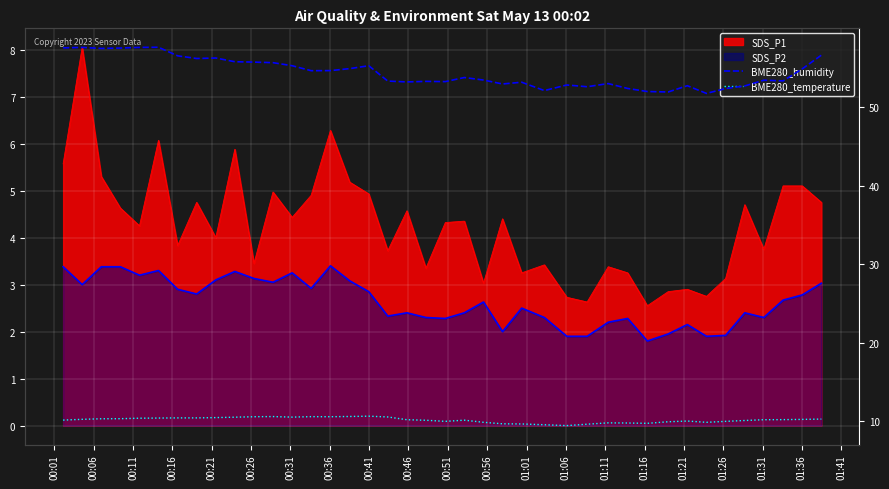

True or false: BME280_temperature and BME280_humidity intersect in this chart.

False